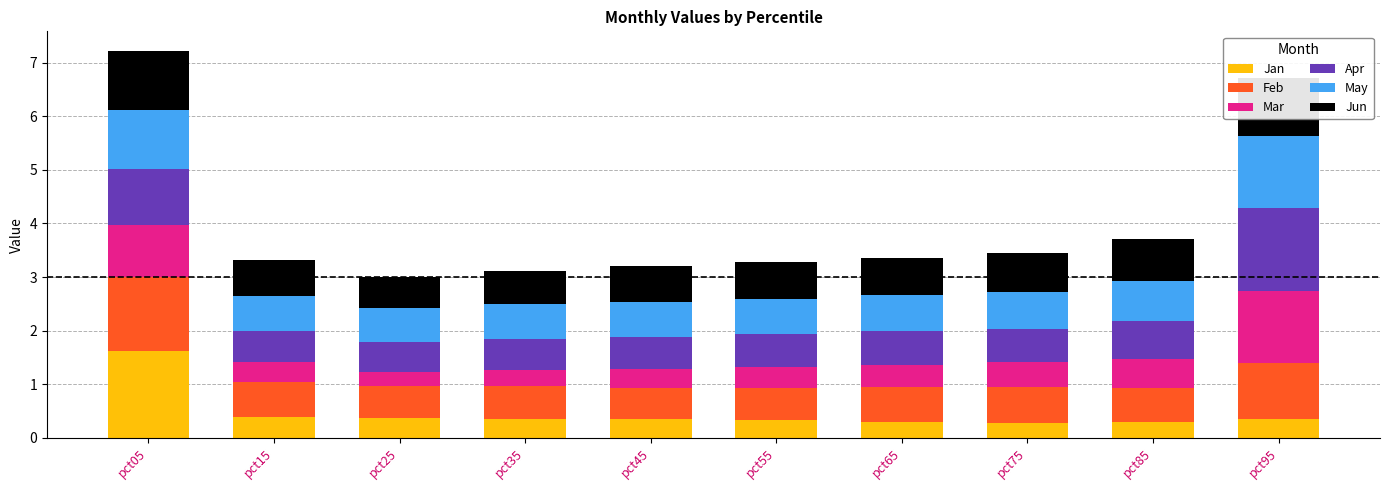

What is the minimum value for Jan?

0.3